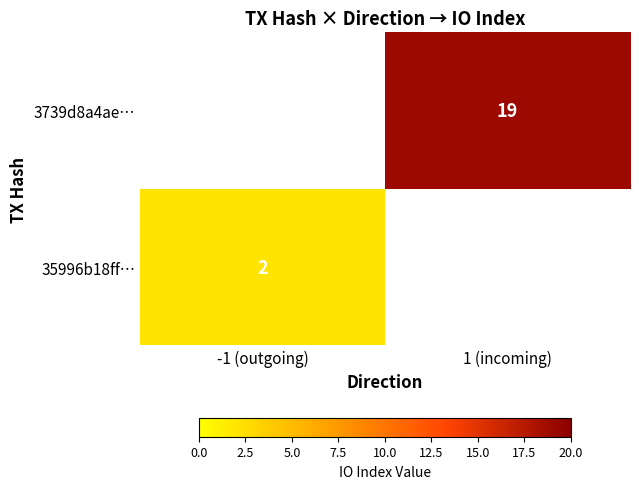

The value of 3739d8a4ae… at 1 (incoming) is 19. True or false?

True